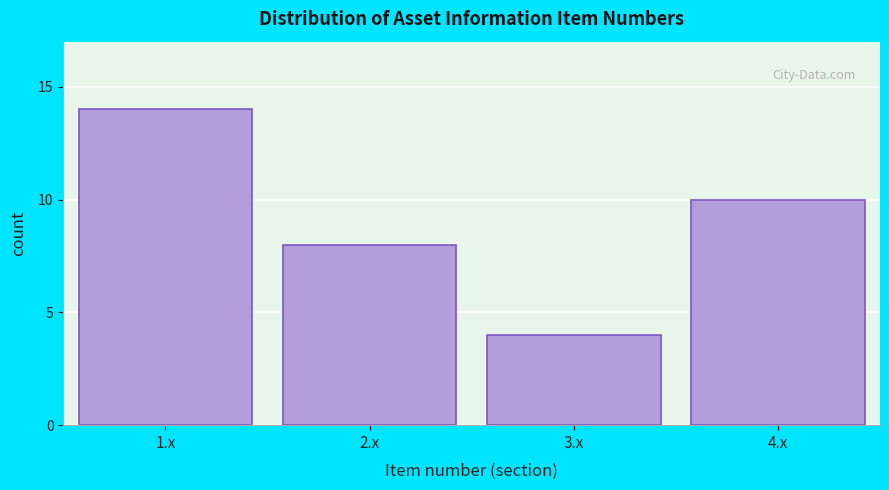

Reading right to left, what are all the values shown in this chart?

4.x=10	3.x=4	2.x=8	1.x=14